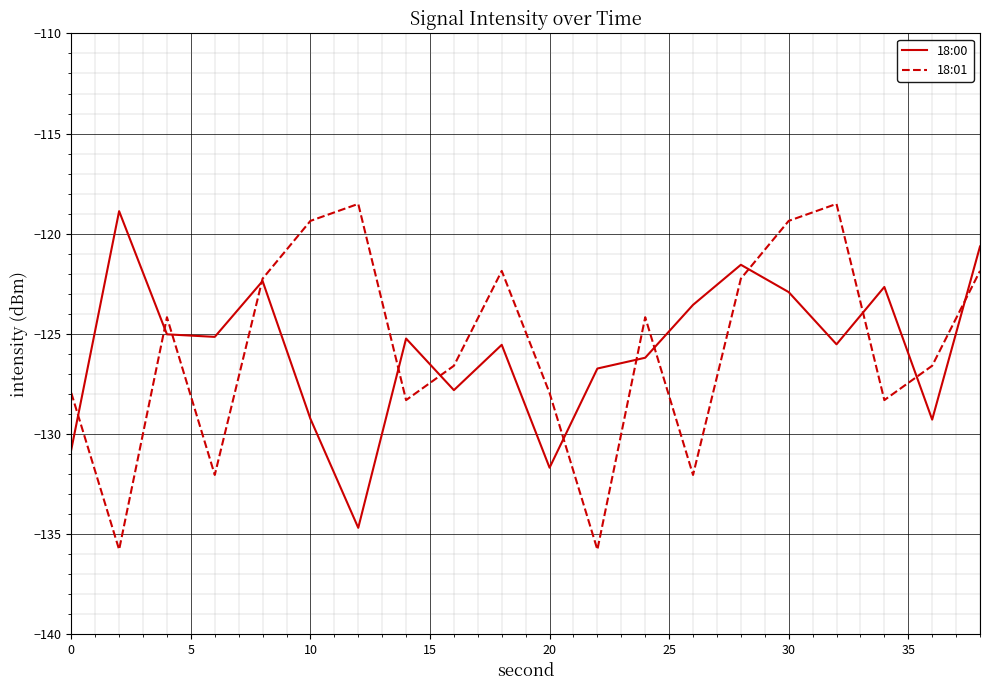

What is the highest value of the 18:00 series?

-118.9